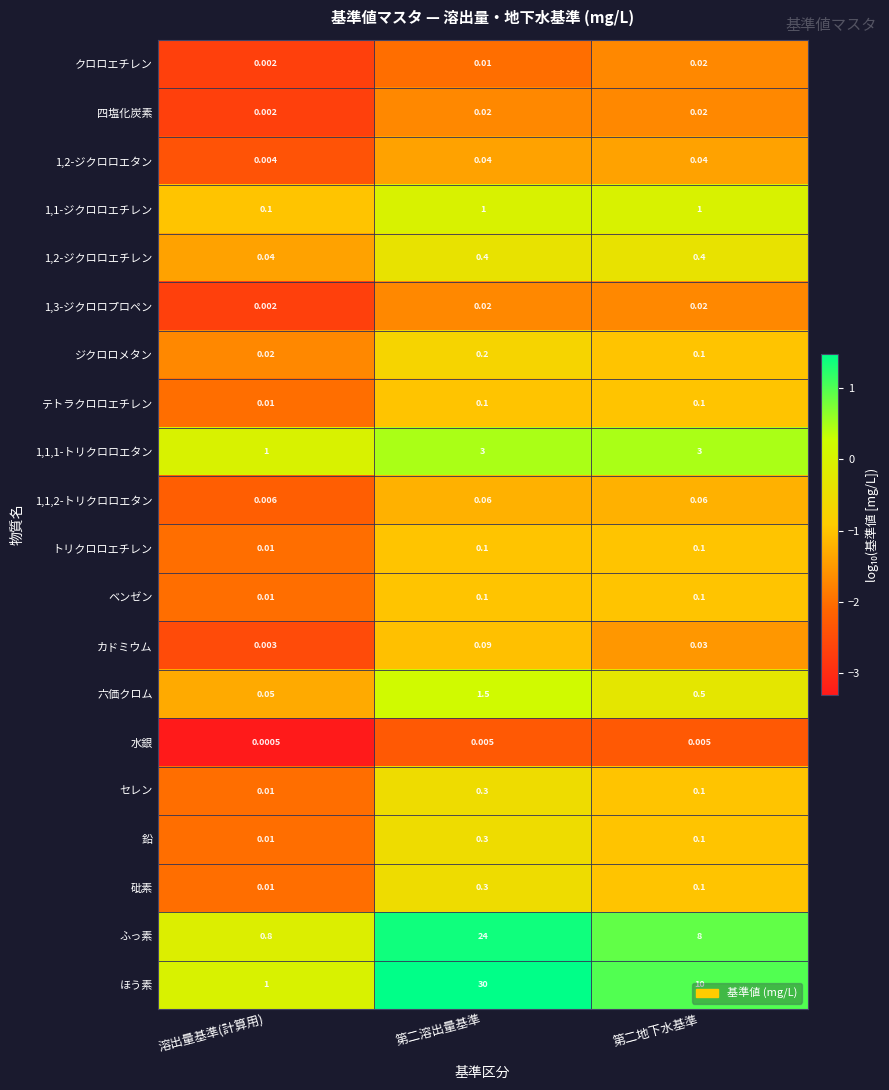

At which category is the sum across all series the highest?

第二溶出量基準